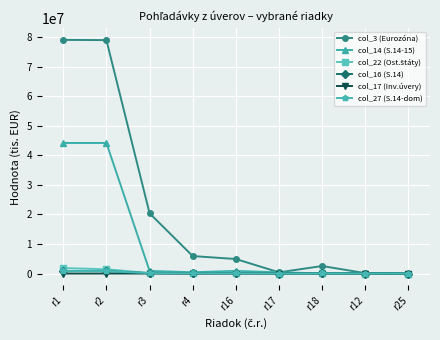

Is this an area chart (filled region under the line)?

No